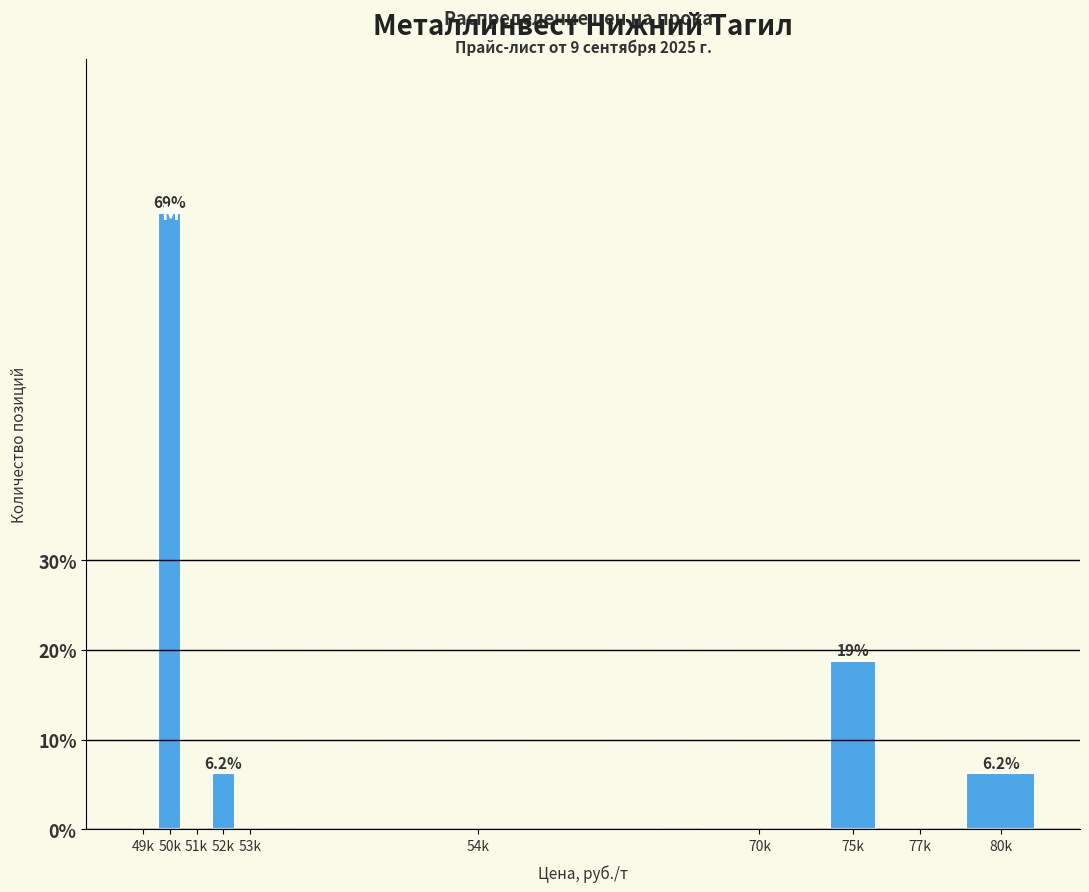

What is the greatest value displayed?

68.8